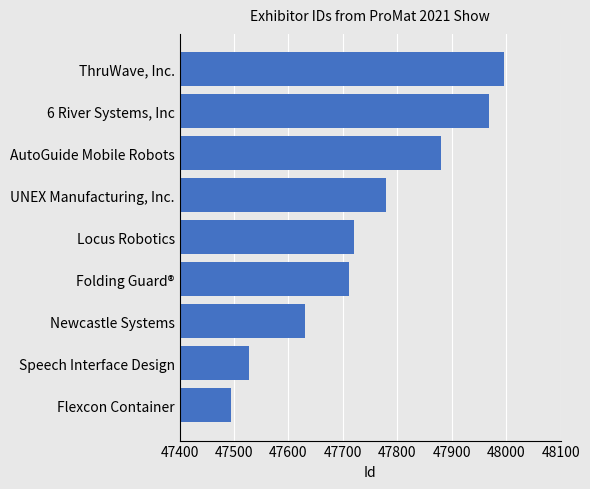

The chart shows a value of 47780 at UNEX Manufacturing, Inc.. True or false?

True